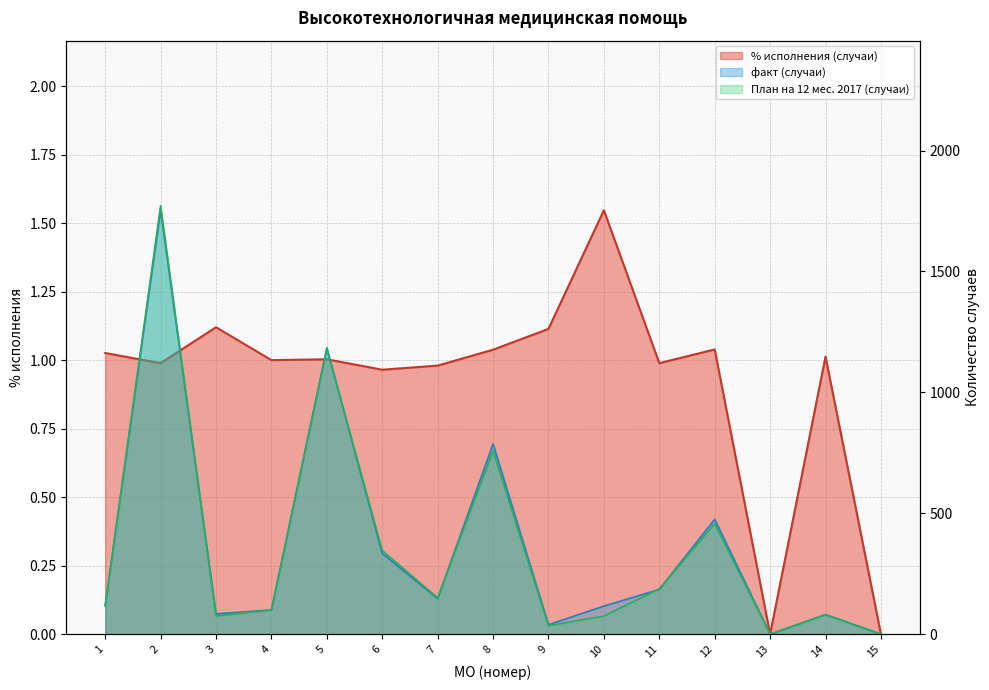

Which series has the largest total across all categories?

факт (случаи)